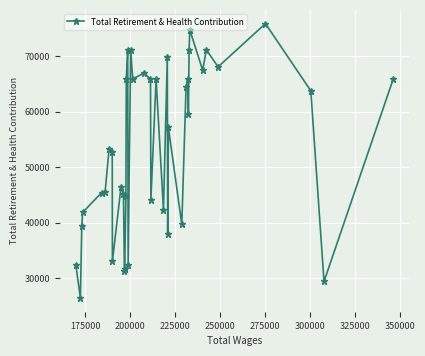

How many lines are shown in the chart?

1